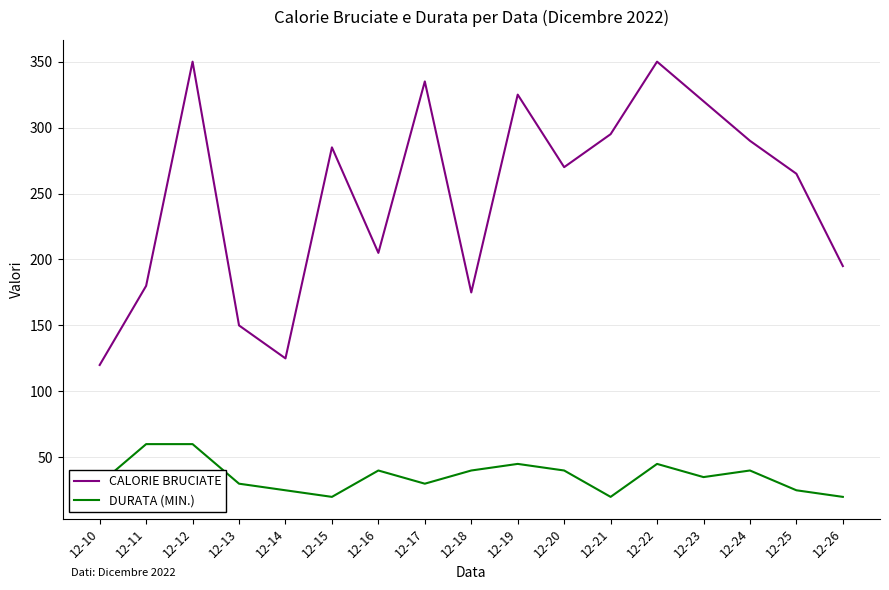

At which category does CALORIE BRUCIATE reach its first local peak?

12-12